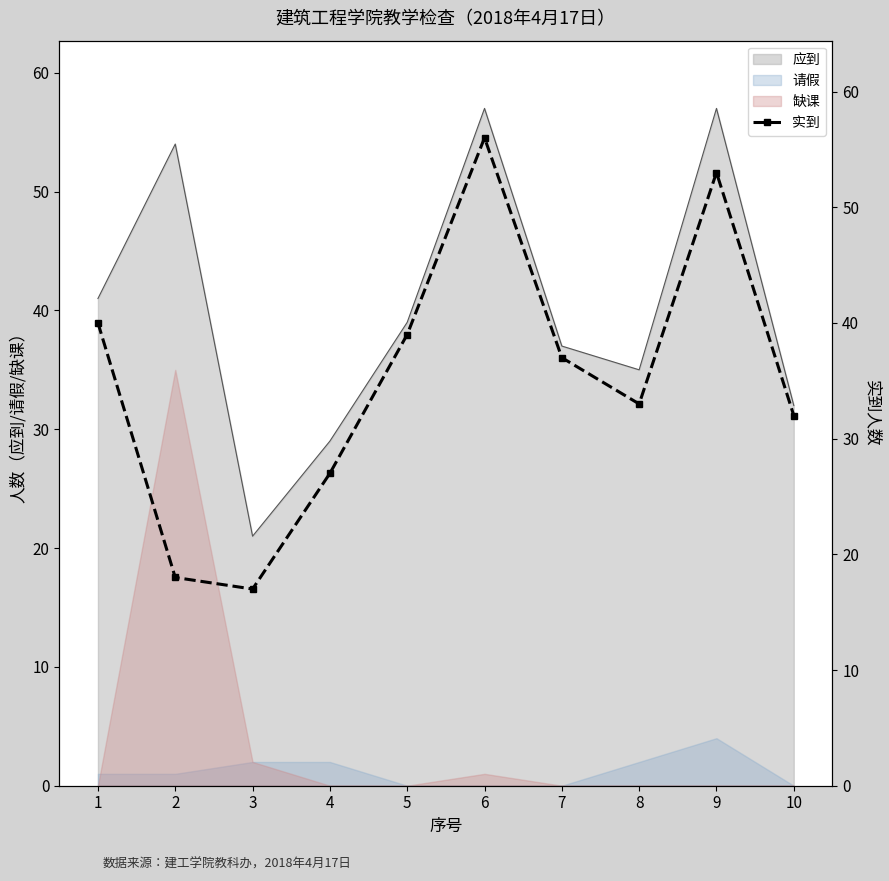

What is the difference between the values at 7 and 3?

20